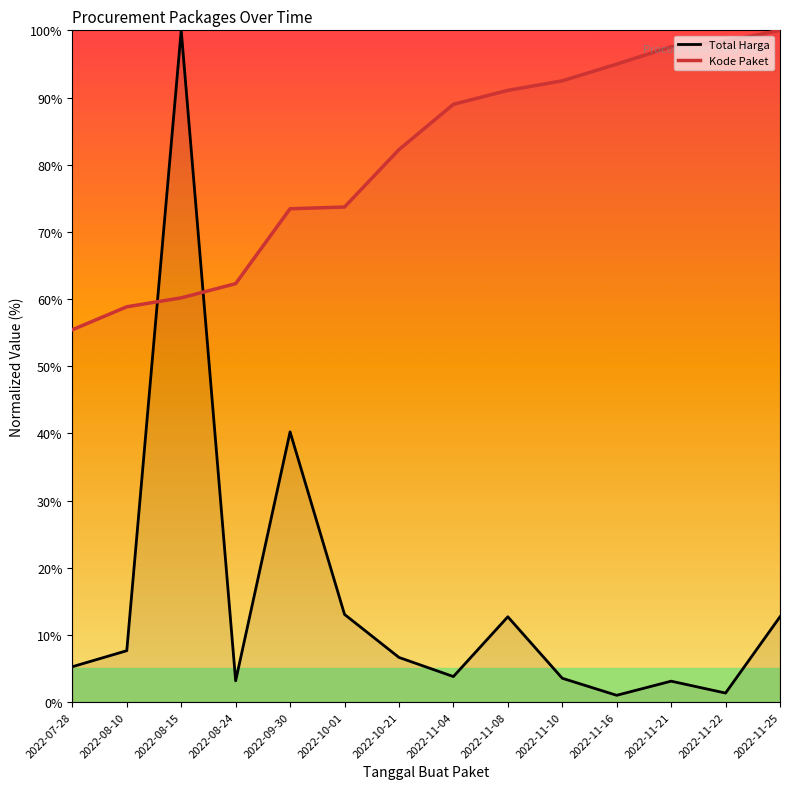

Which series has the largest range (max minus min)?

Total Harga